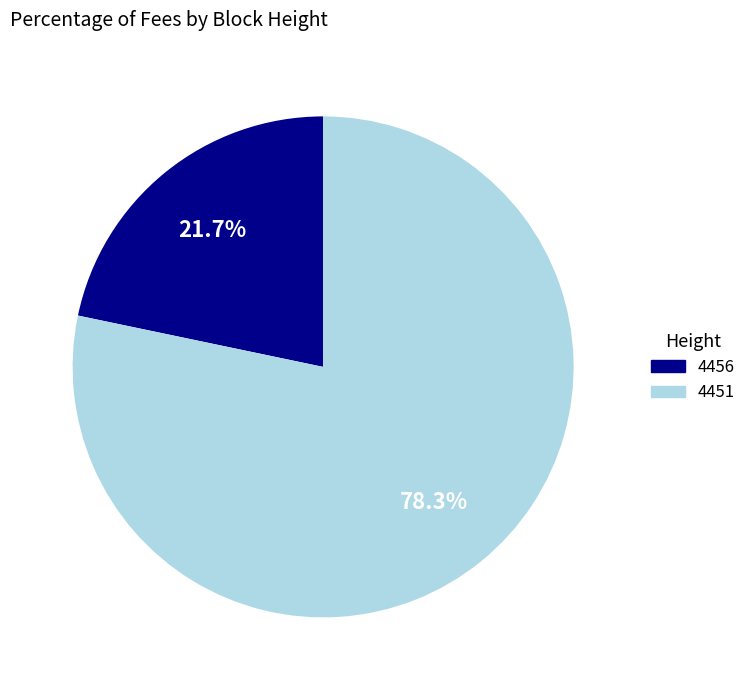

To the nearest percent, what is the combined percentage of 4456 and 4451?

100%